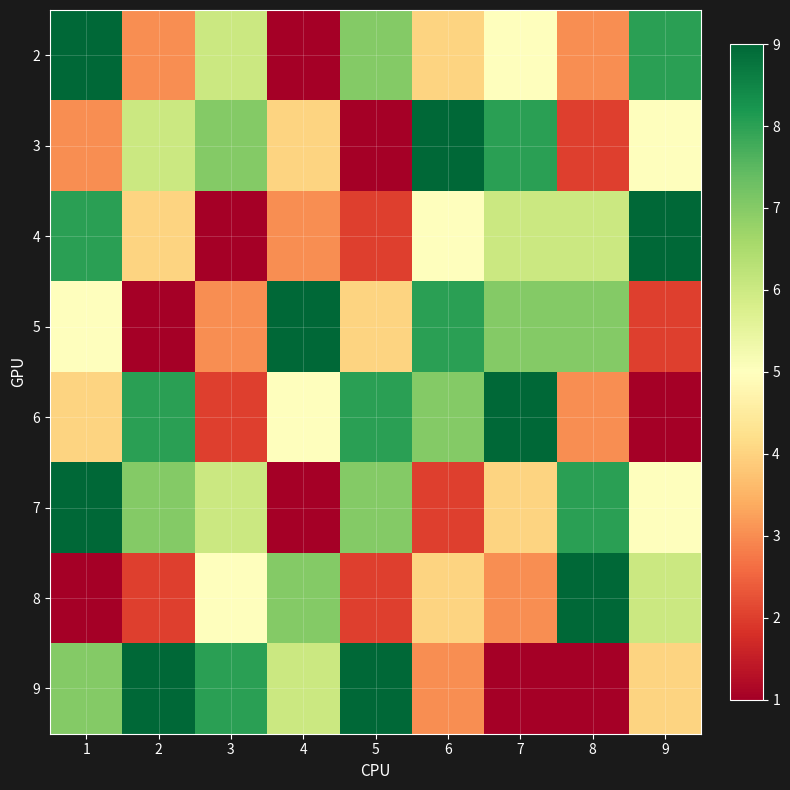

Which has a higher value, 5 or 1?

1